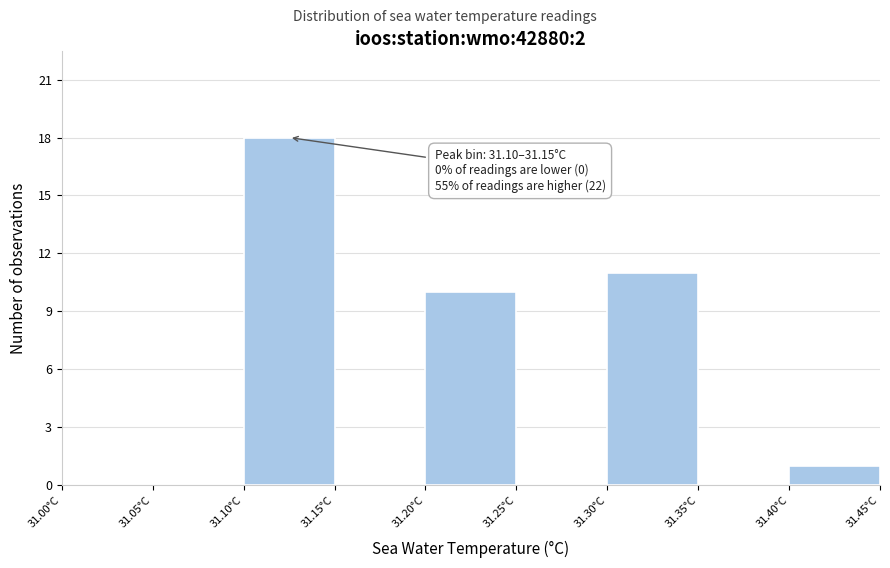

Over which range of the x-axis is the bar tallest?

31.10 to 31.15